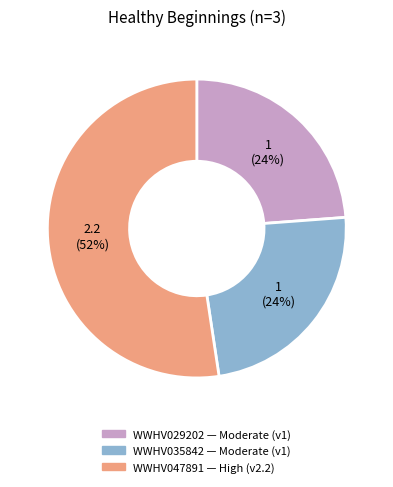

Is it true that WWHV035842 is 24% of the pie?

True